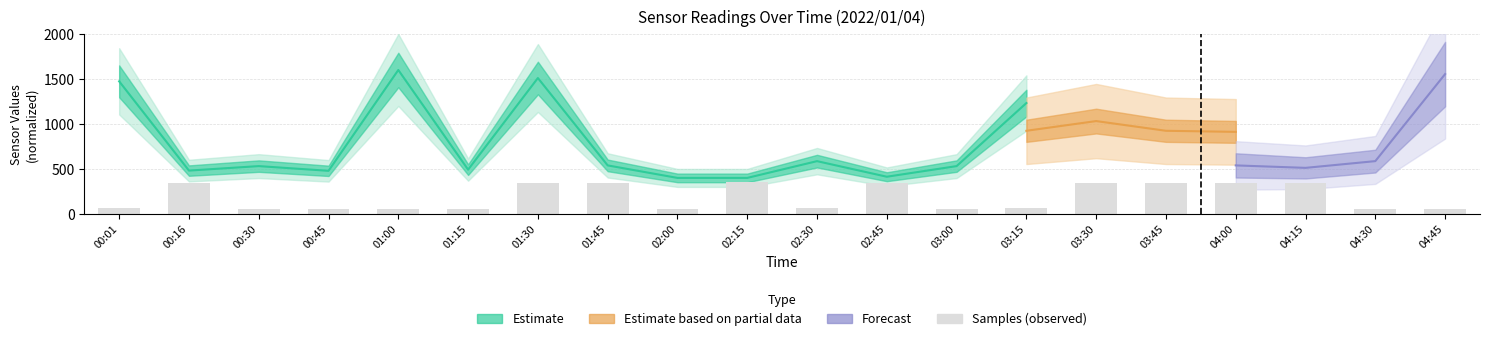

What is the sum of the values at 04:15 and 02:45?

682.1